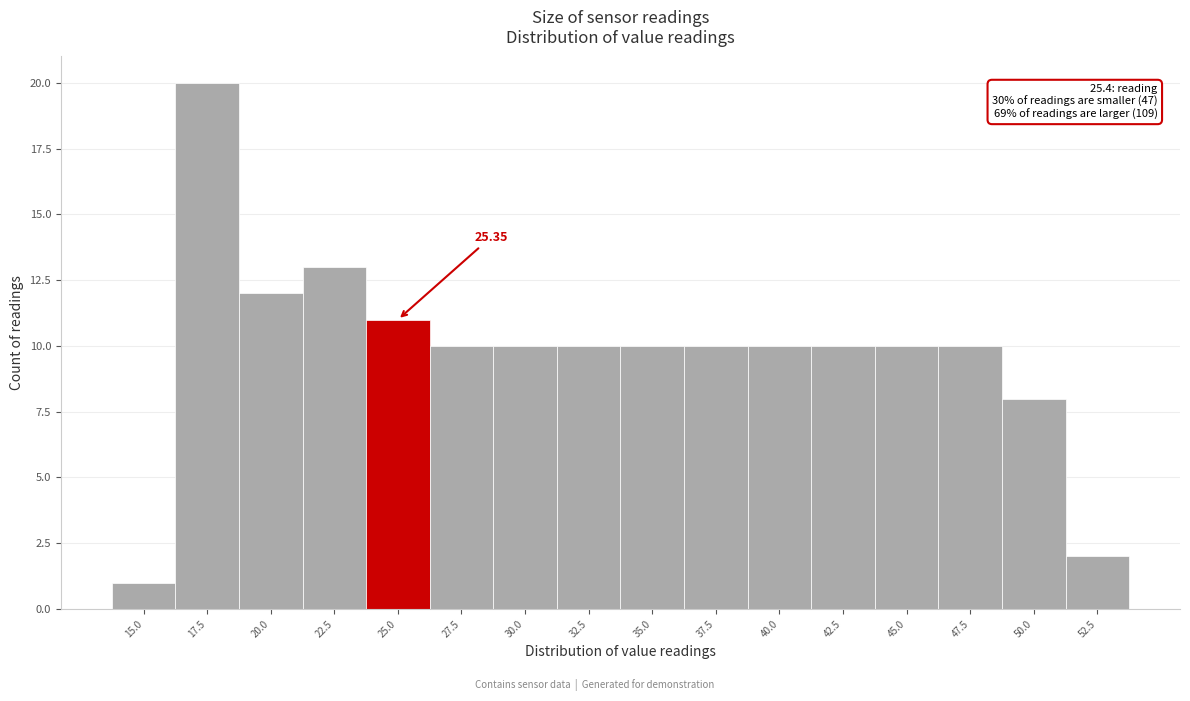

What is the sum of the values at 32.5 and 25.0?

21